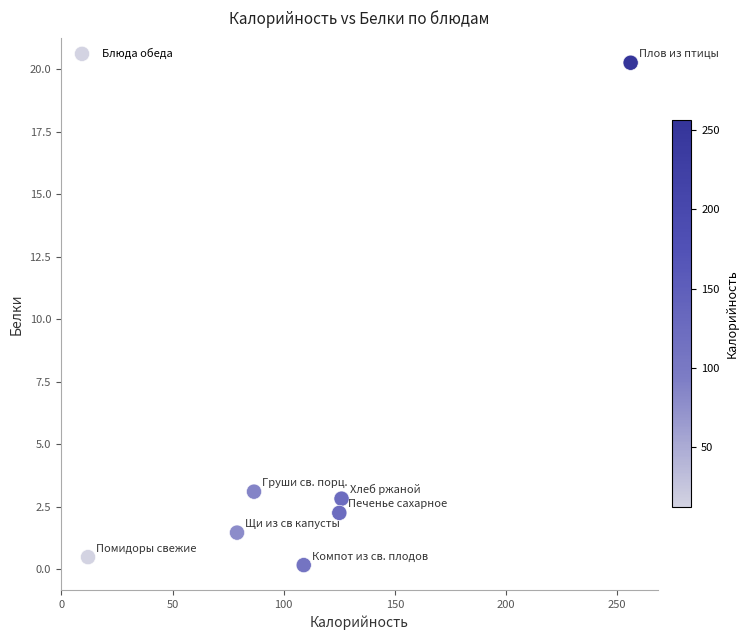

What Y value in the scatter plot is closest to 10?

3.1